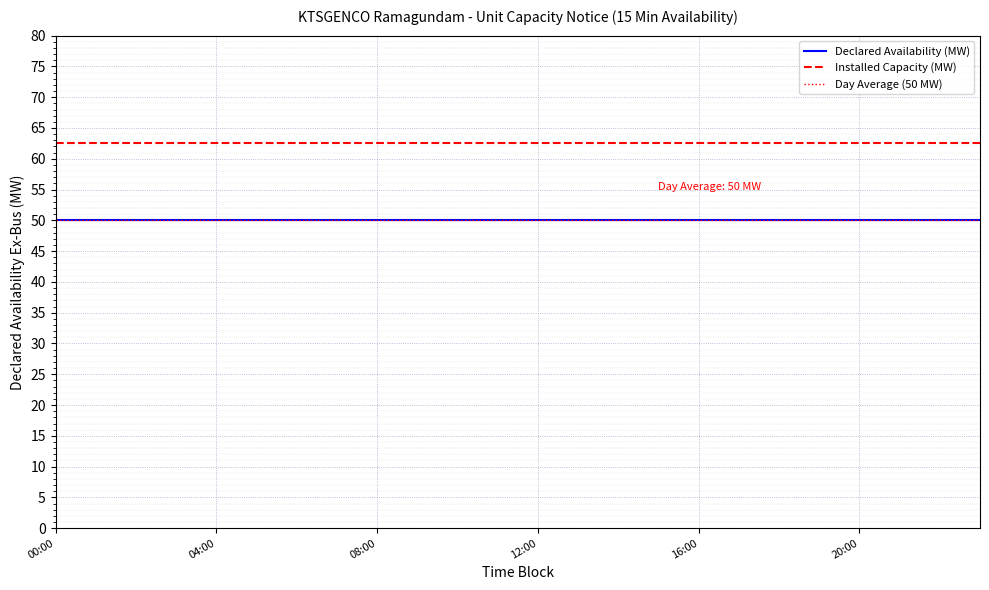

What is the greatest value displayed?

62.5